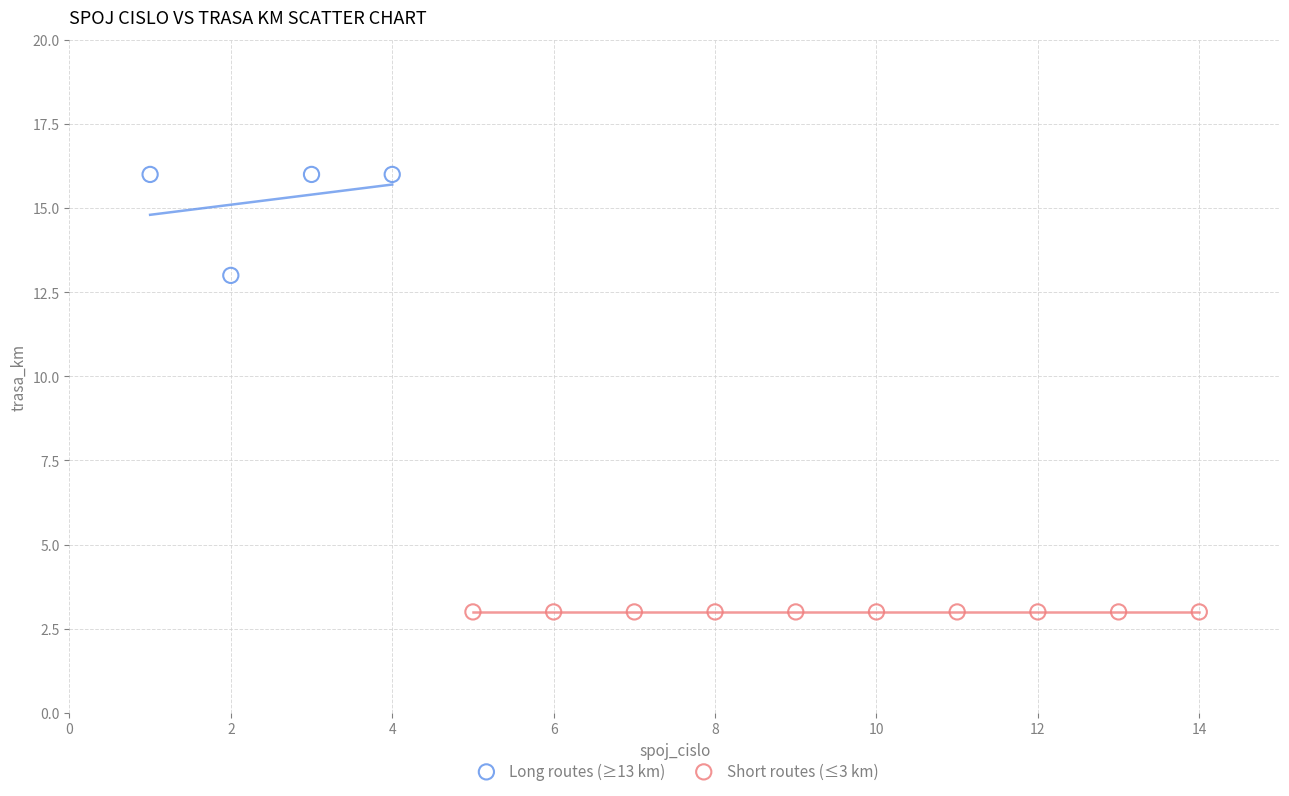

Which series contains the lowest Y value?

Short routes (≤3 km)